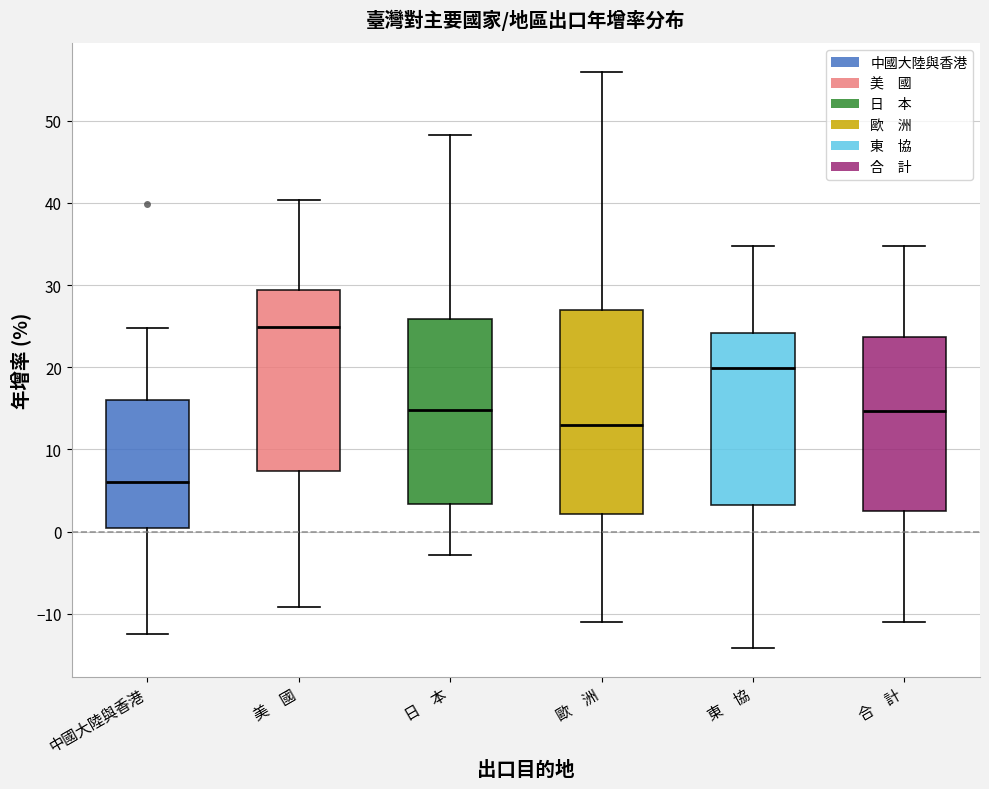

Reading left to right, read every box against the y-axis: the position of its median line, the range the box covers, and the ends of its whiskers. The values are not printed on the chart, so give them approximately, as read against the axis.

中國大陸與香港: median 6, box 0 to 16, whiskers -13 to 25
美 國: median 25, box 7 to 29, whiskers -9 to 40
日 本: median 15, box 3 to 26, whiskers -3 to 48
歐 洲: median 13, box 2 to 27, whiskers -11 to 56
東 協: median 20, box 3 to 24, whiskers -14 to 35
合 計: median 15, box 3 to 24, whiskers -11 to 35